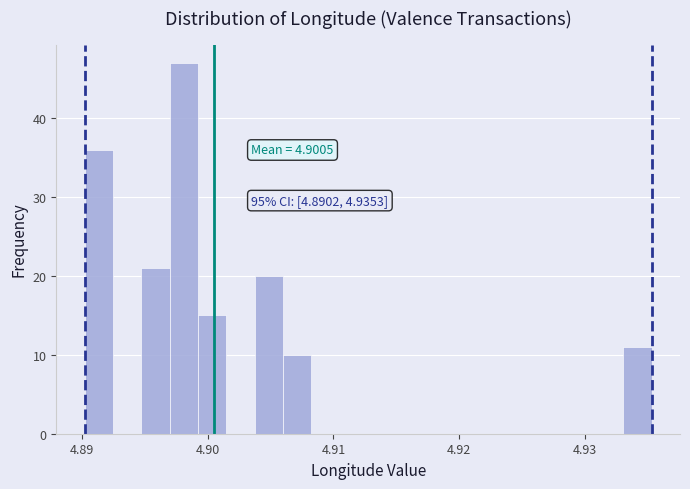

Around what value on the x-axis is the tallest bar? Give the approximate position of its centre, as read against the axis.

4.898